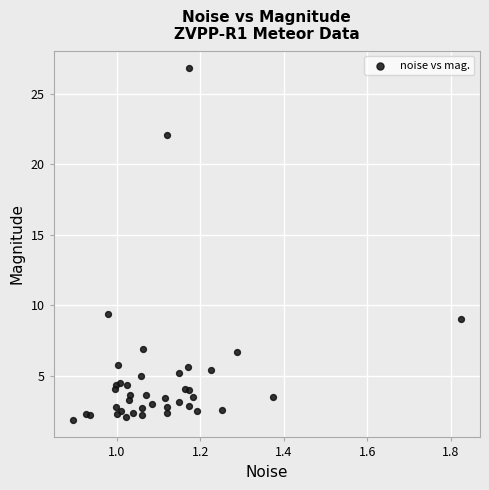

What Y value in the scatter plot is closest to 14?

9.4